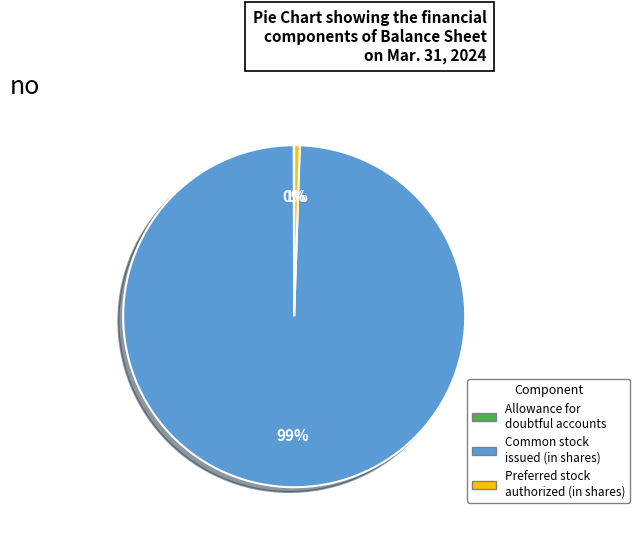

To the nearest percent, what percentage of the pie is Preferred stock authorized (in shares)?

1%